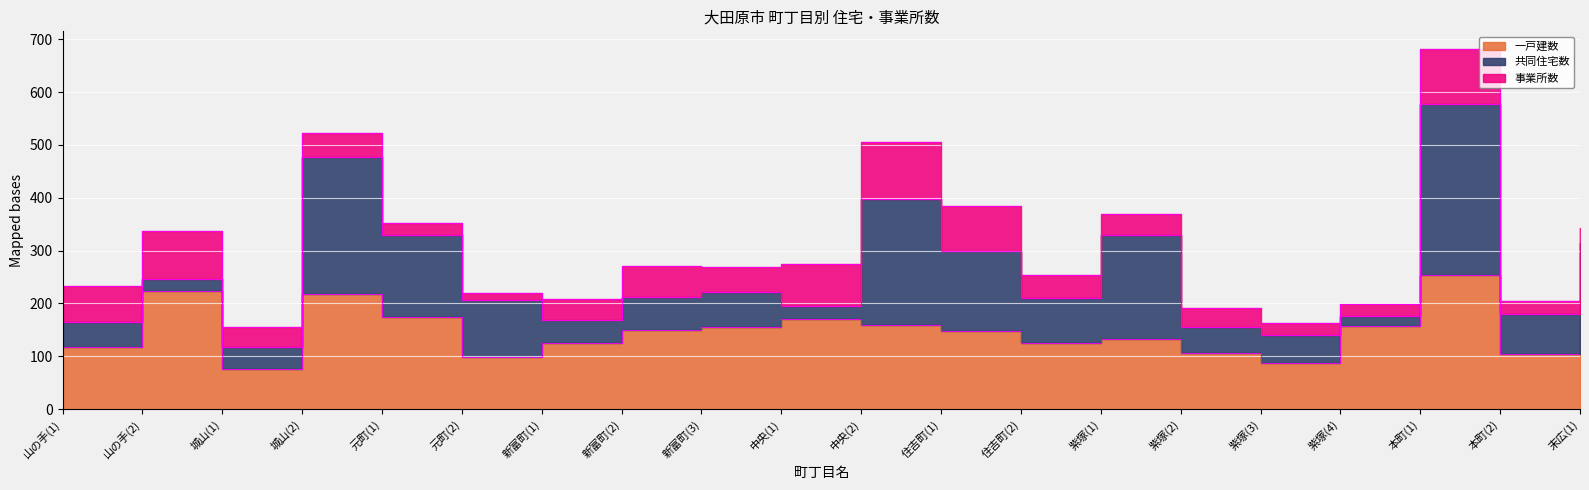

At which label does 一戸建数 first exceed 150?

山の手(2)